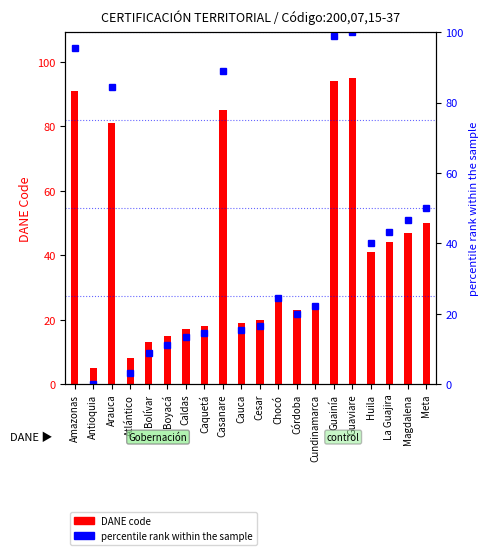

Which category has the lowest value across all series?

Antioquia